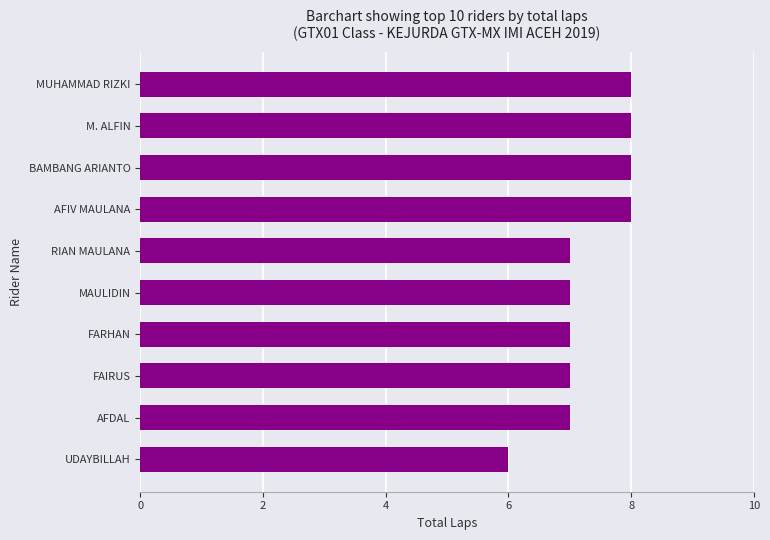

What is the smallest value displayed?

6